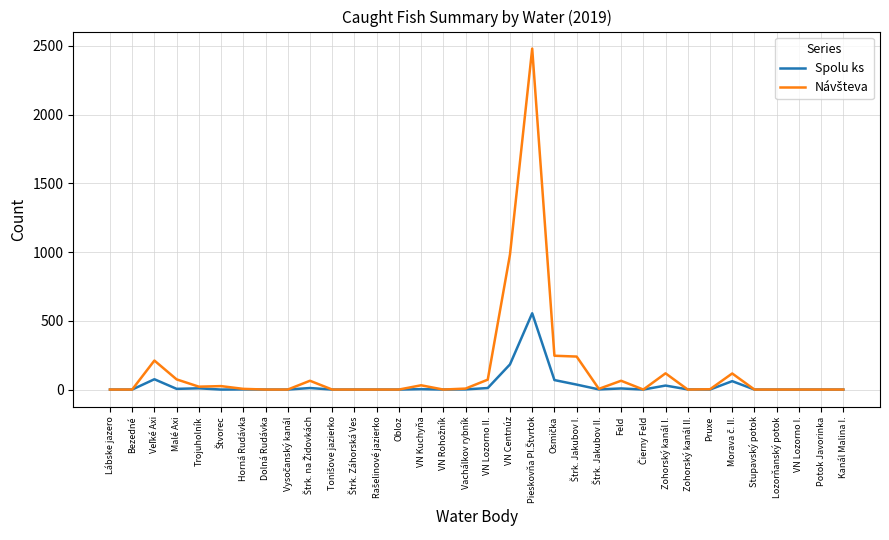

True or false: Spolu ks has a value of 92 at VN Centnúz.

False